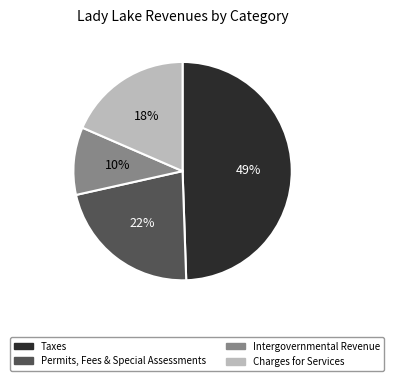

How many segments does this pie chart have?

4